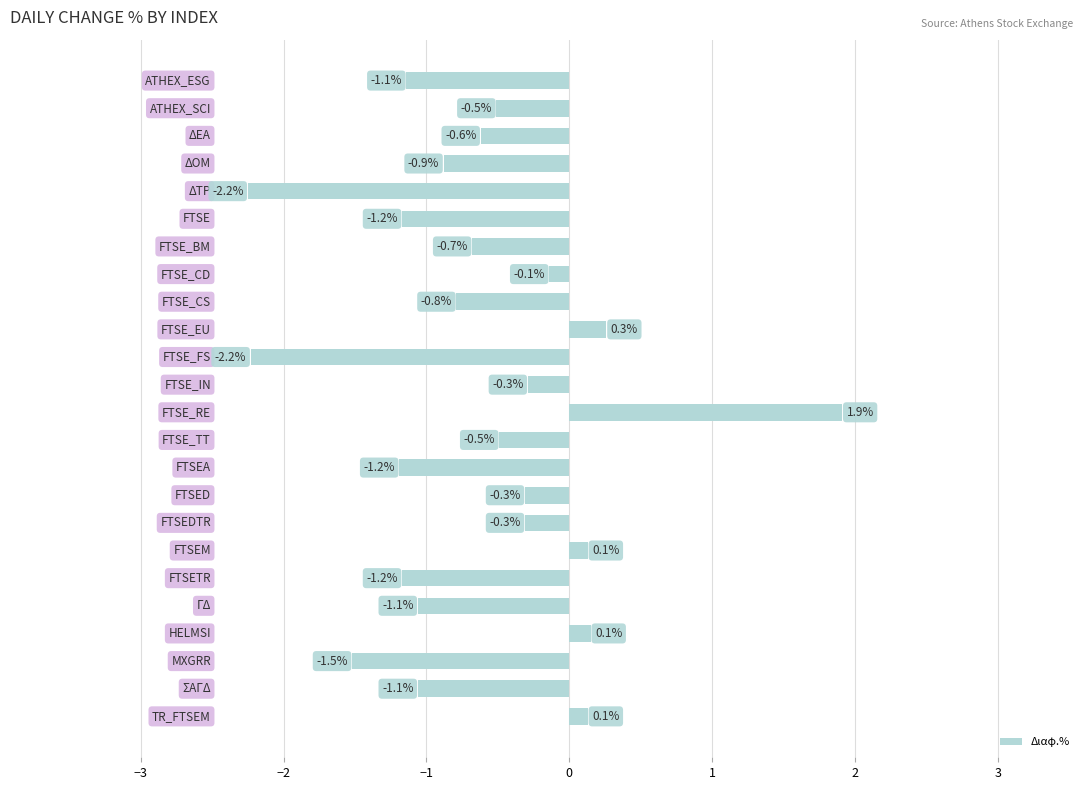

What is the difference between the second highest and minimum values?

2.5